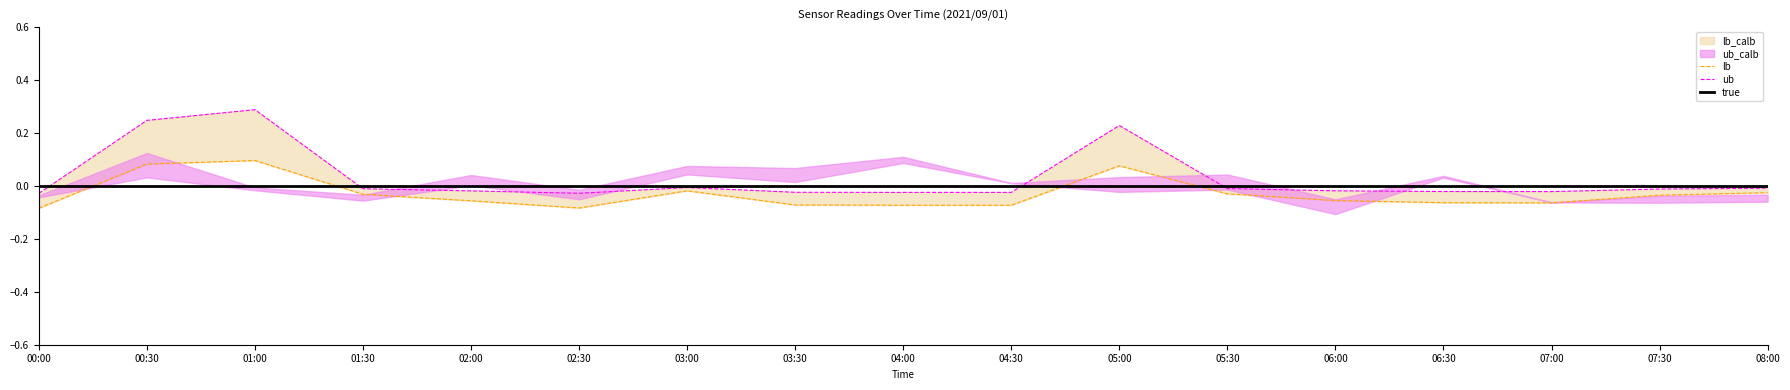

Which series changed the most between 02:30 and 06:30?

lb